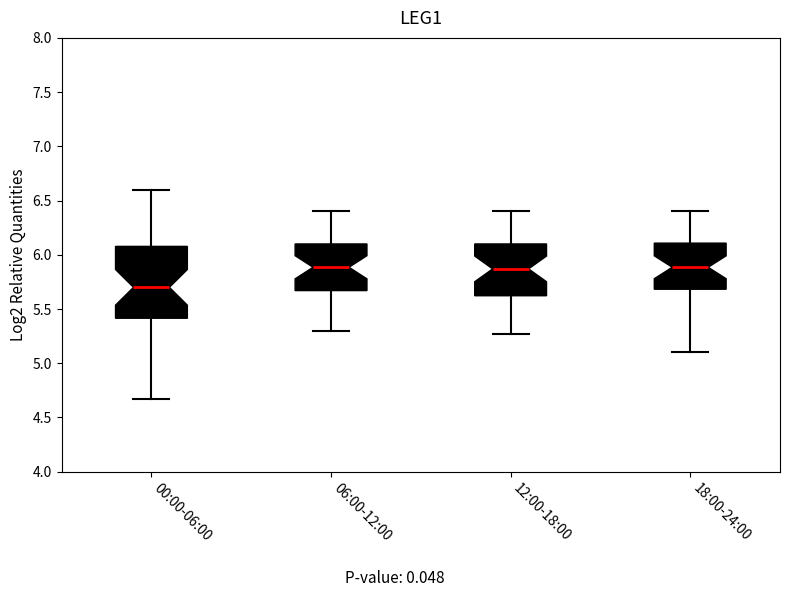

Where does the median line of the box for 12:00-18:00 sit on the y-axis? The values are not printed on the chart, so give them approximately, as read against the axis.

5.85